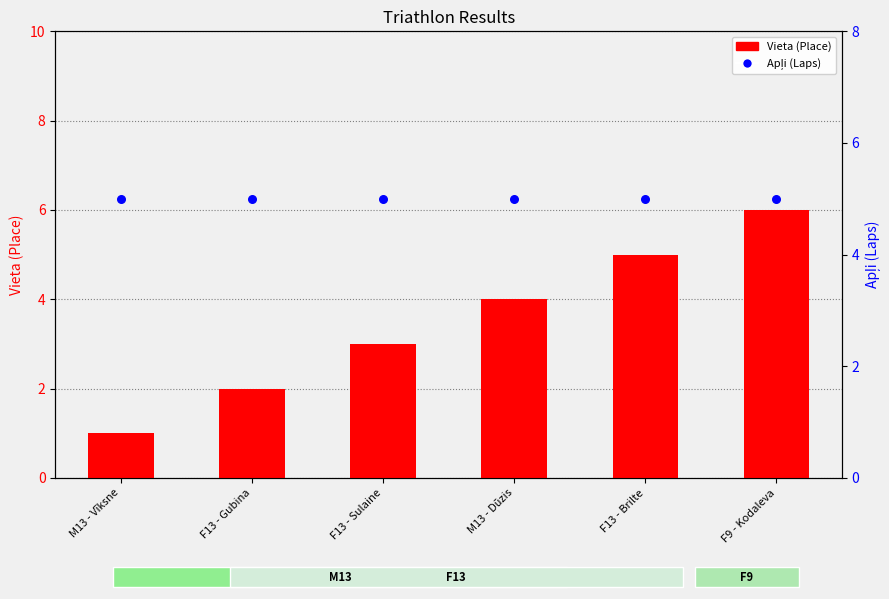

At which category is the sum across all series the highest?

F9 - Kodaleva